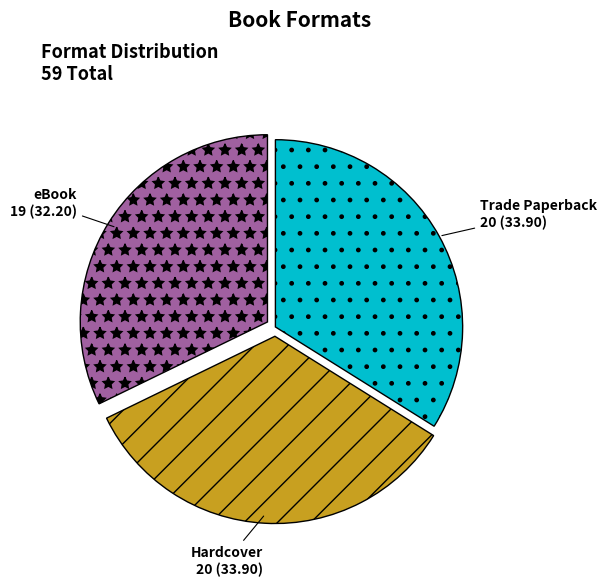

Which slice is the smallest?

eBook